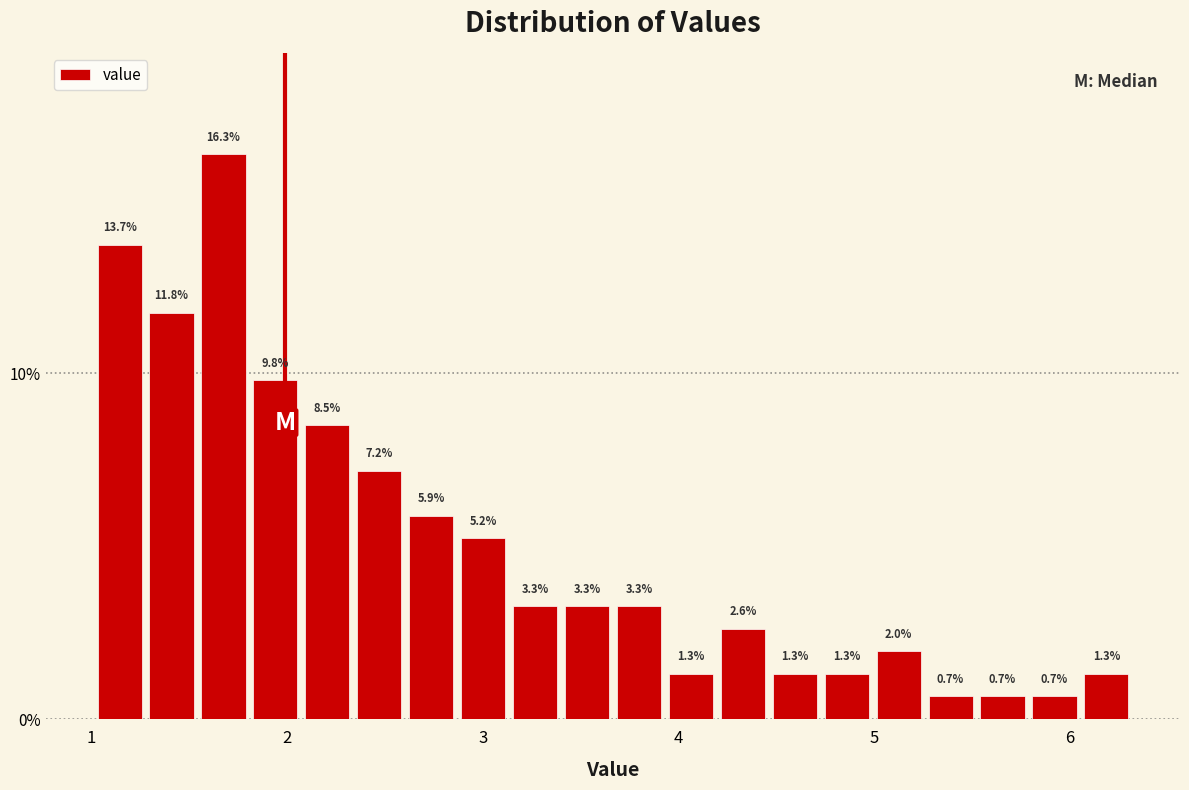

Read against the x-axis, roughly where is the centre of the tallest bar?

1.7